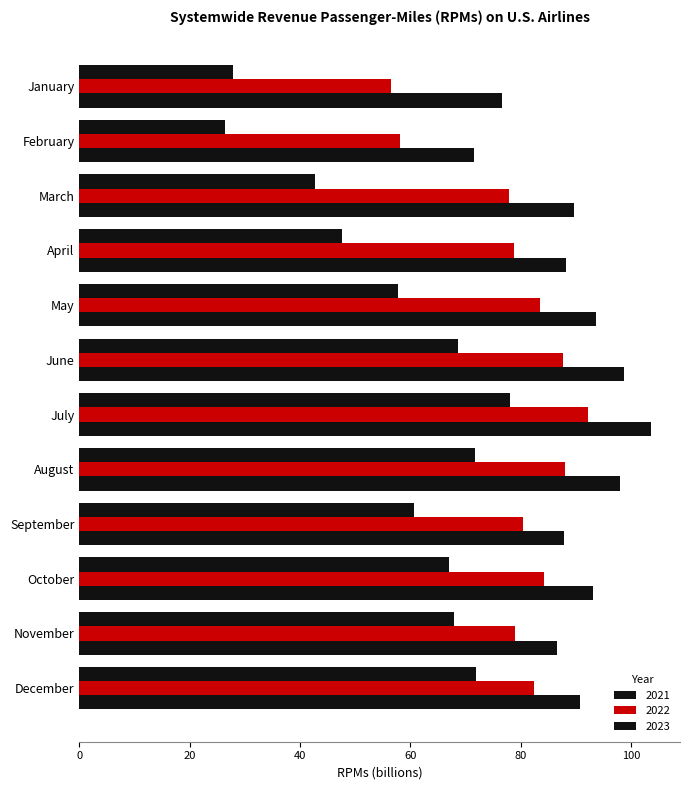

Which series changed the most between January and March?

2022